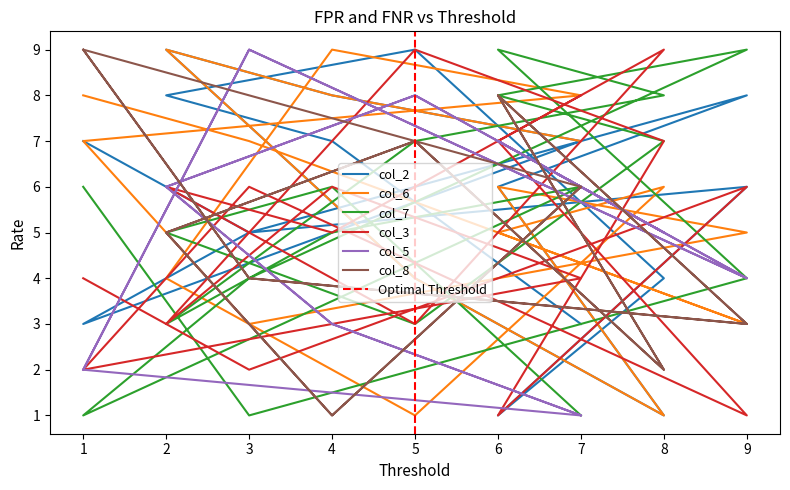

At which category does col_5 reach its first local peak?

3